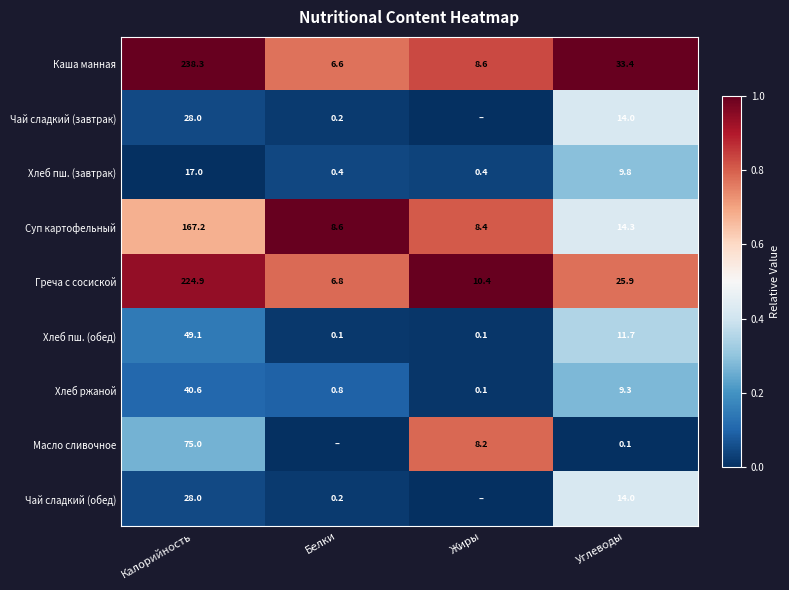

True or false: Хлеб ржаной has a value of 0.0 at Белки.

False